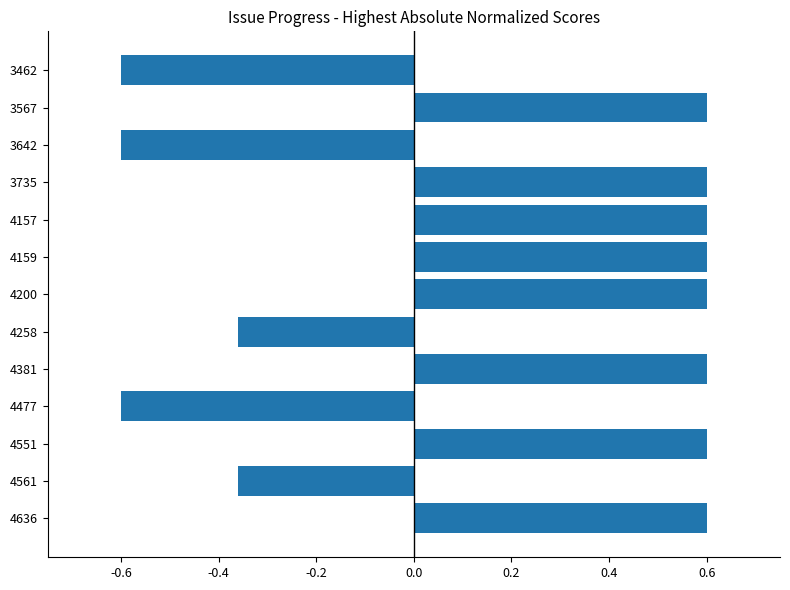

Does the chart contain any negative values?

Yes